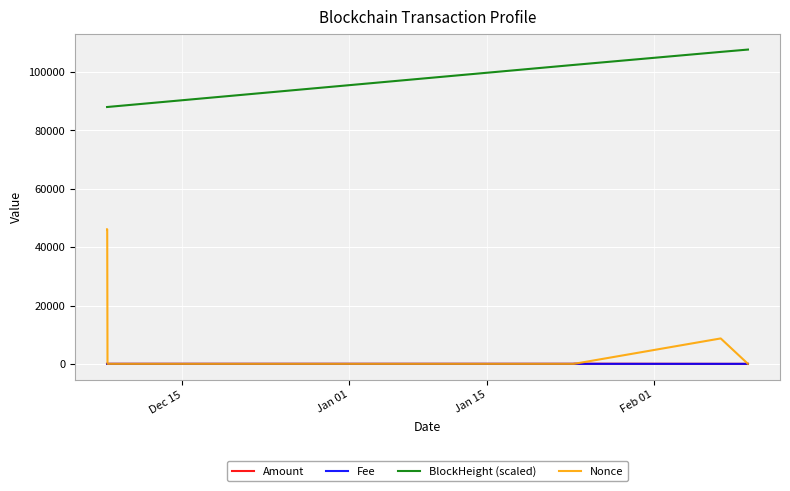

At how many categories does at least one series exceed 100716?

4